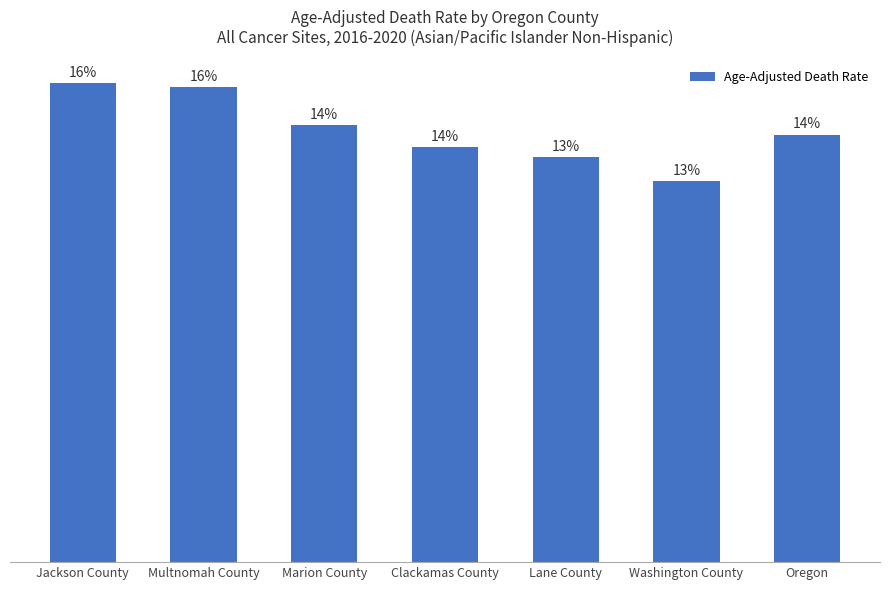

The value at Marion County is 113.0. True or false?

True